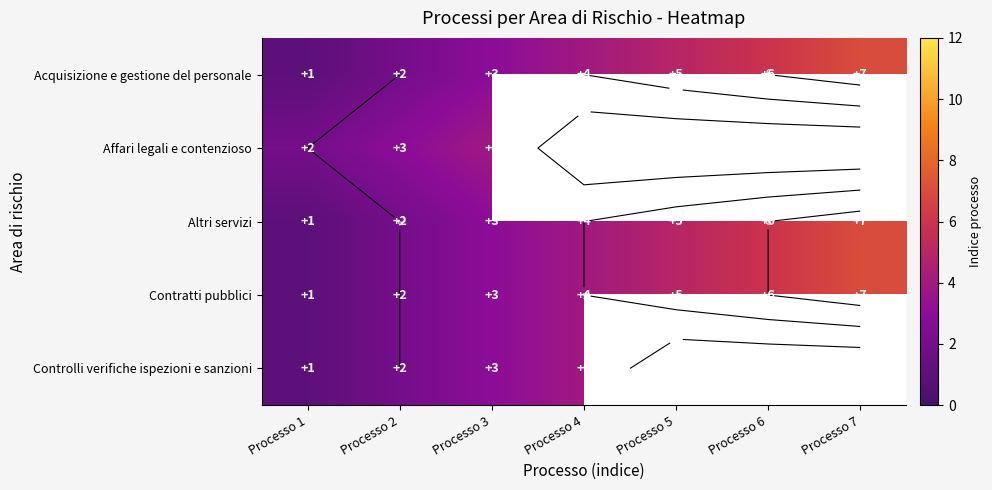

List the labels in order of Altri servizi value, largest first.

Processo 7, Processo 6, Processo 5, Processo 4, Processo 3, Processo 2, Processo 1